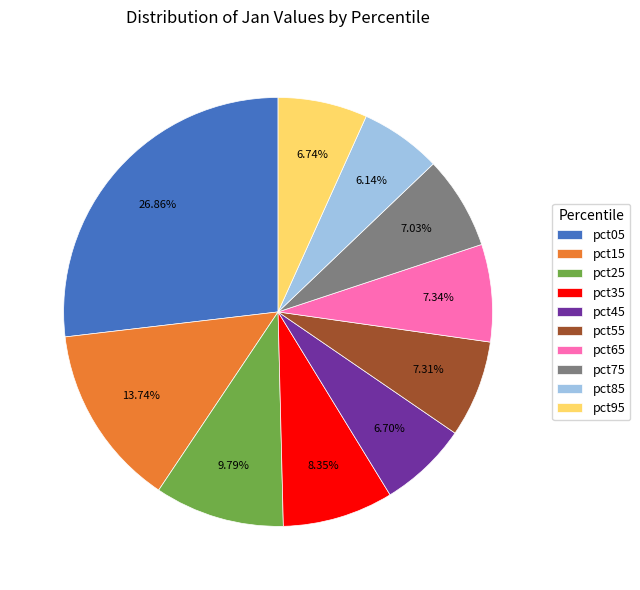

True or false: pct85 accounts for 6% of the total.

True